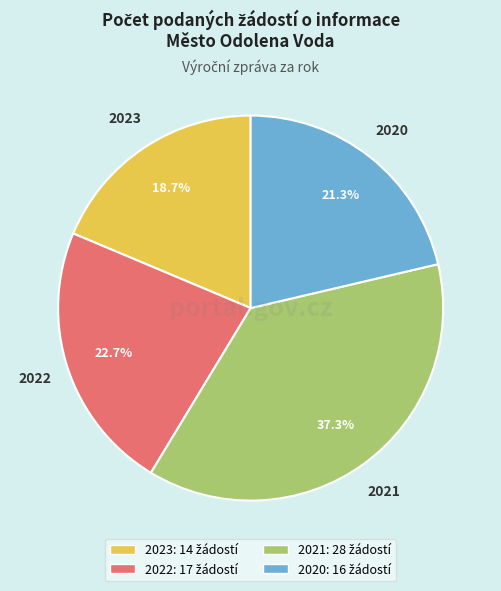

Is 2022 the majority of the pie?

No